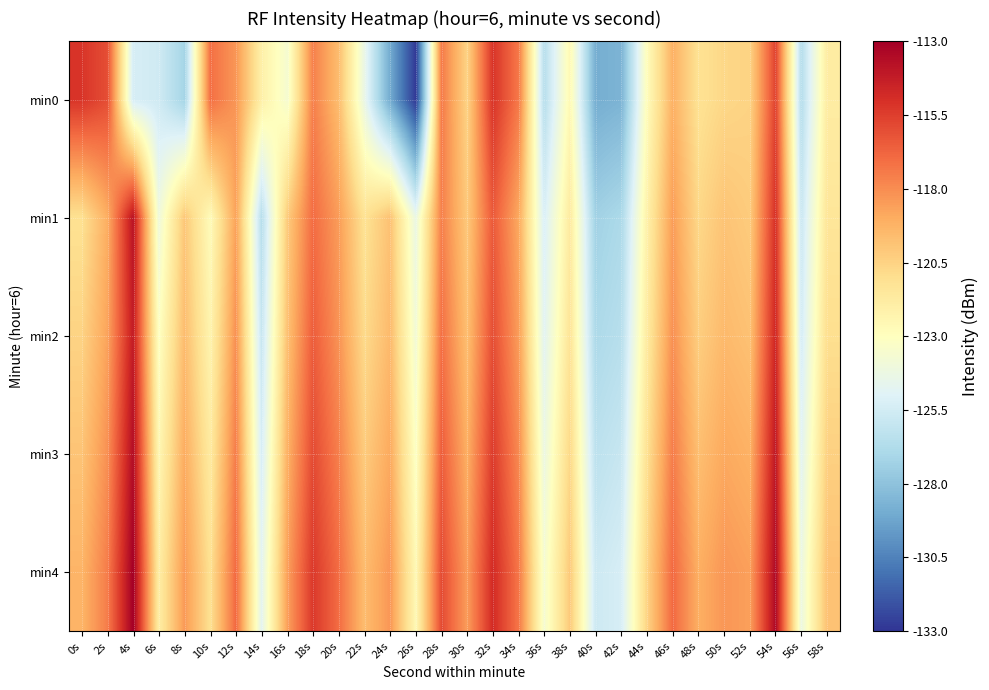

What is the greatest value displayed?

-113.0